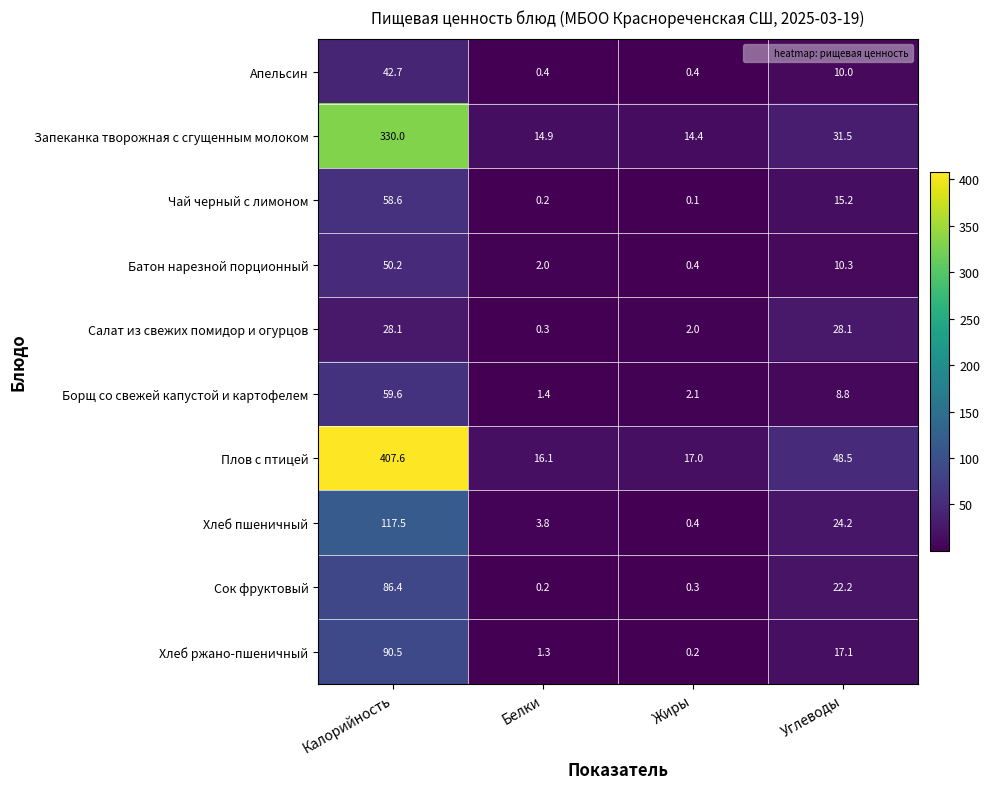

Which series changed the most between Калорийность and Жиры?

Плов с птицей